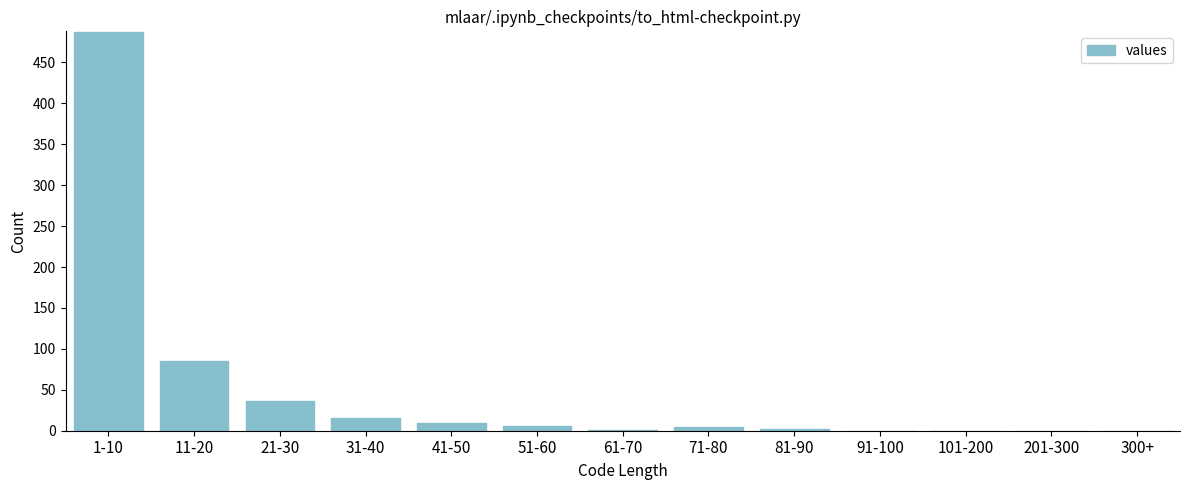

At which label is the value closest to 243?

11-20